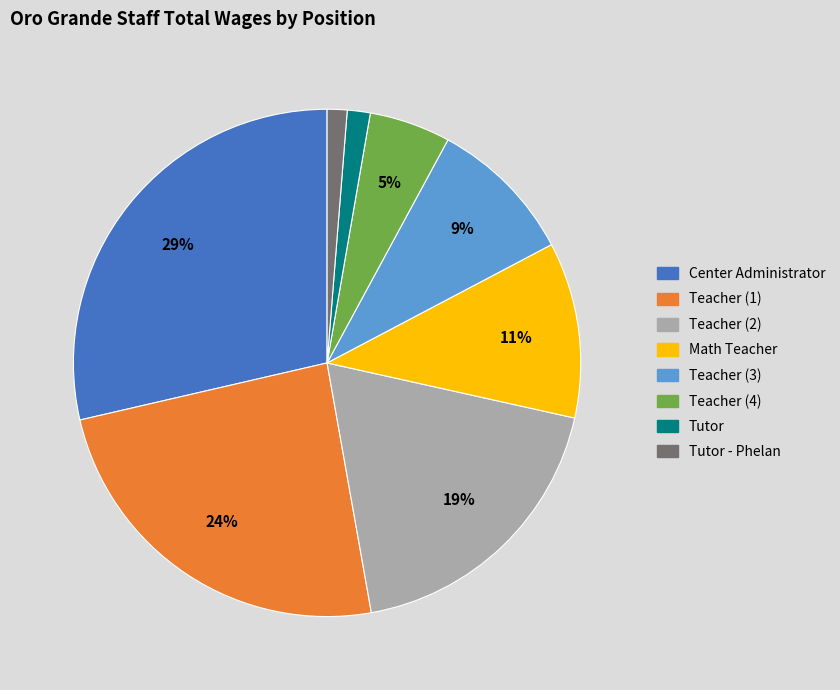

To the nearest percent, what is the average slice percentage?

12%